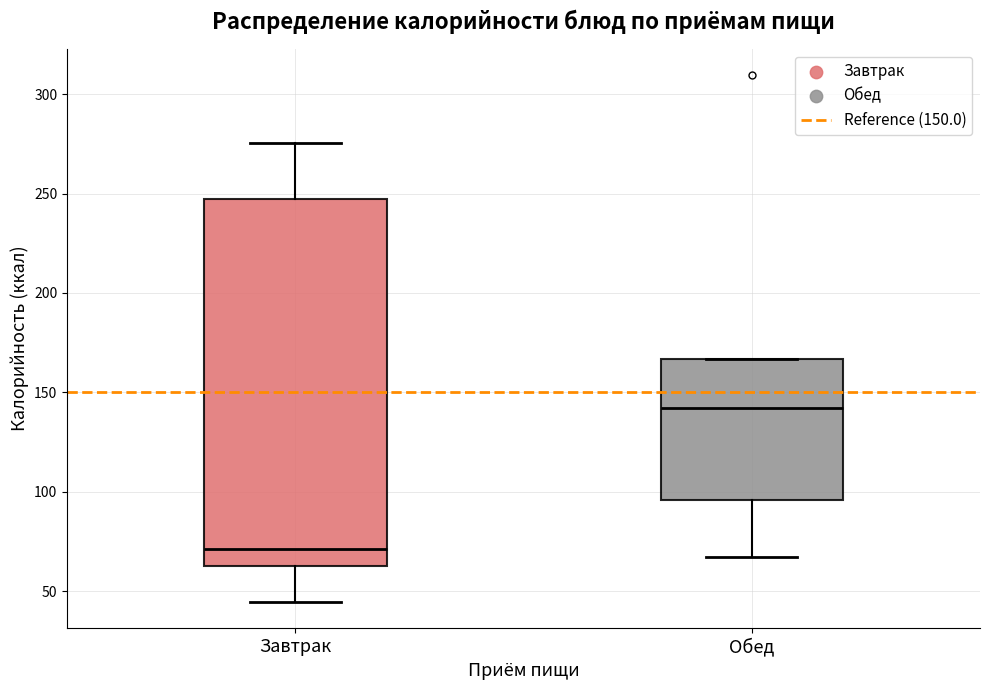

Comparing the boxes themselves (not the whiskers), which one is the tallest?

Завтрак